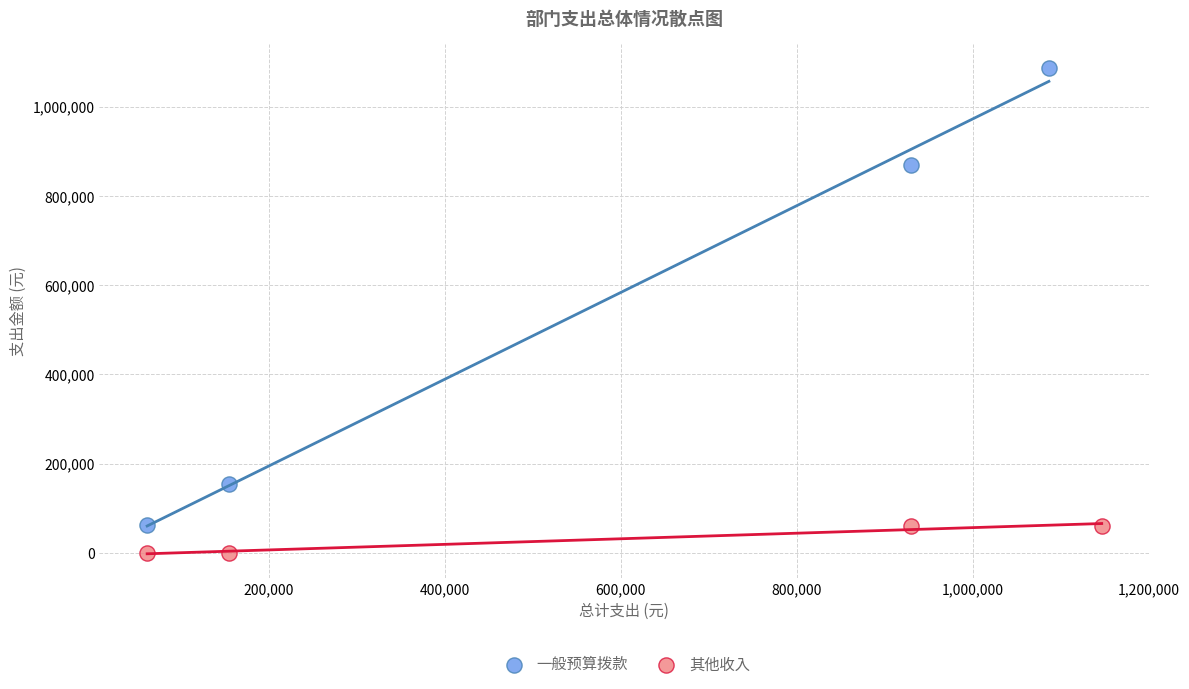

Which series reaches the minimum Y coordinate?

其他收入